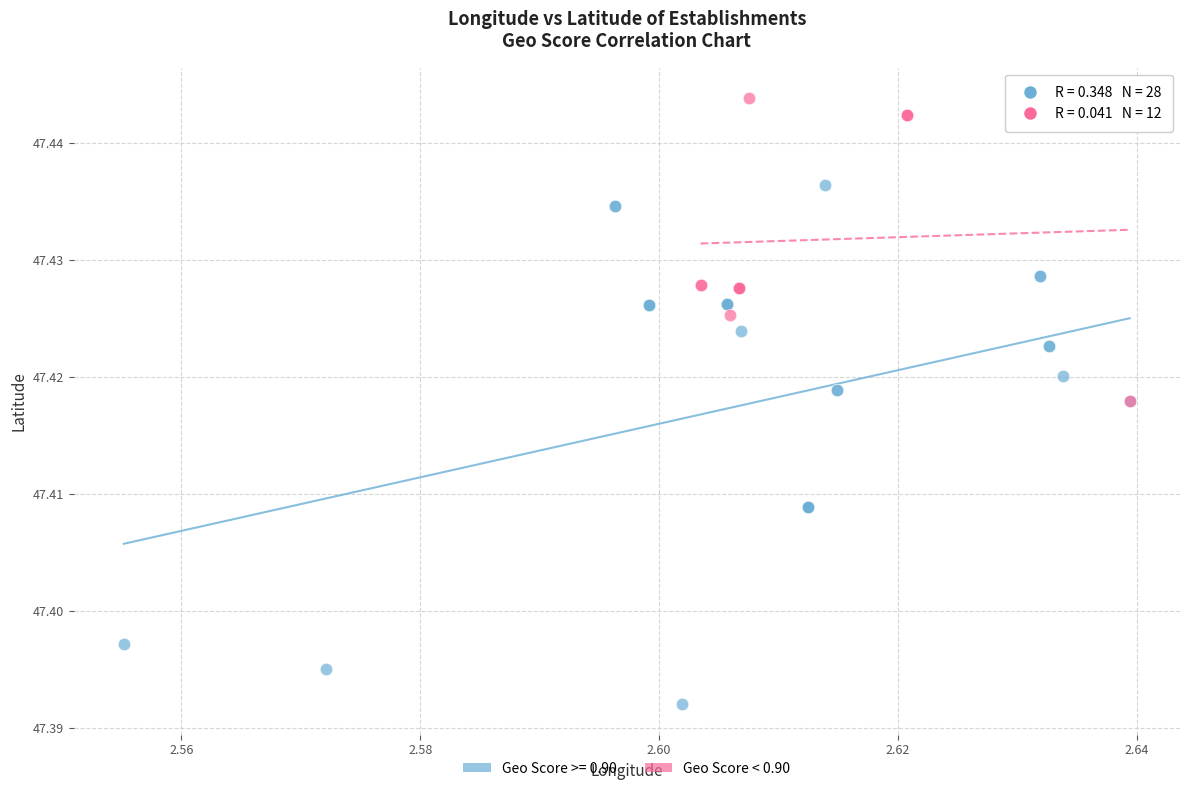

Which series reaches the minimum Y coordinate?

Geo Score >= 0.90